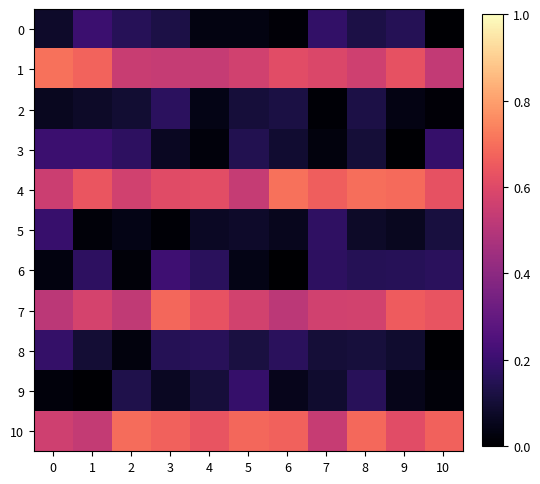

What is the total value across all series at 10?

3.0